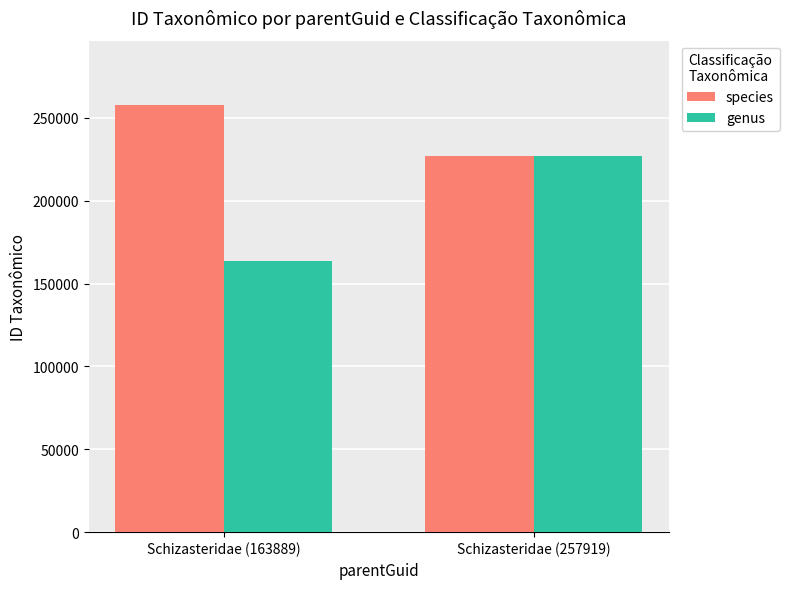

How many bars are there in each group?

2